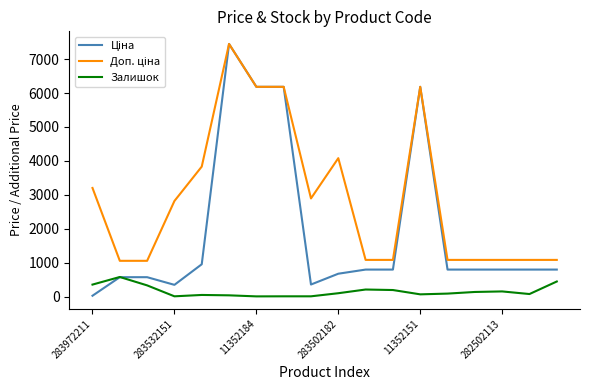

What is the maximum value shown in the chart?

7444.6